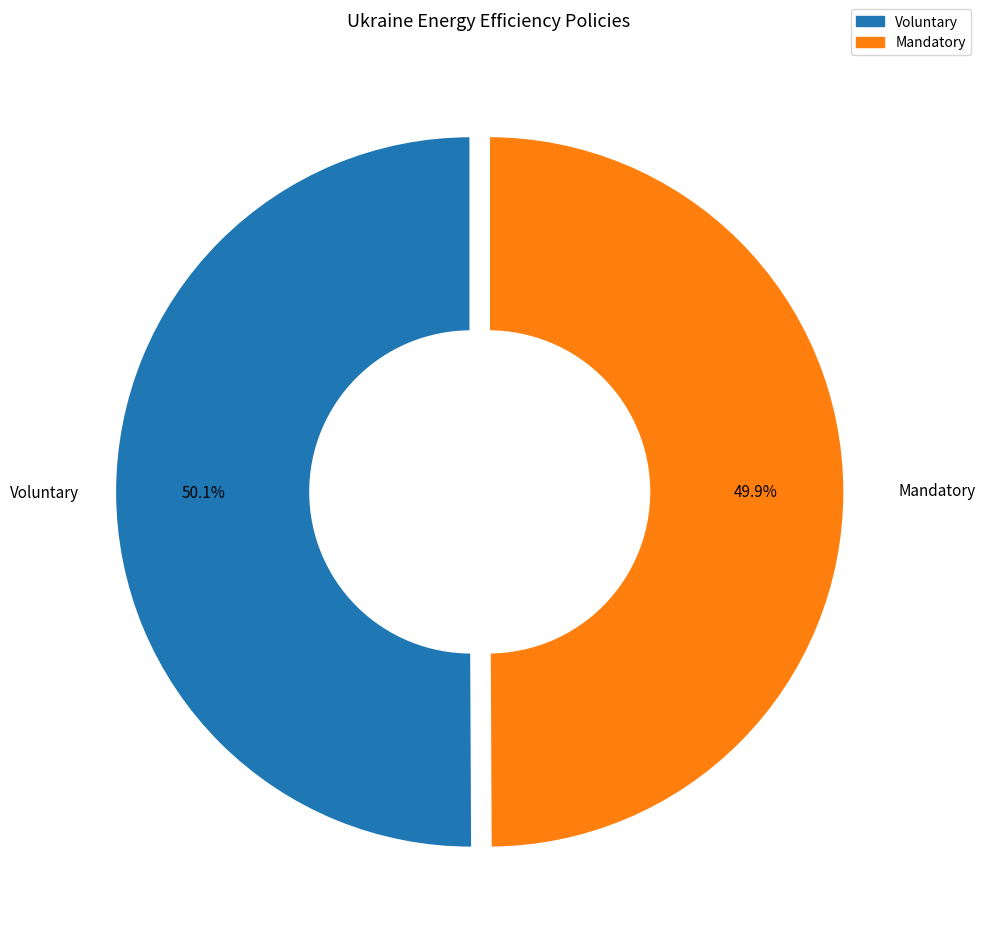

Is there a majority slice in this chart?

Yes